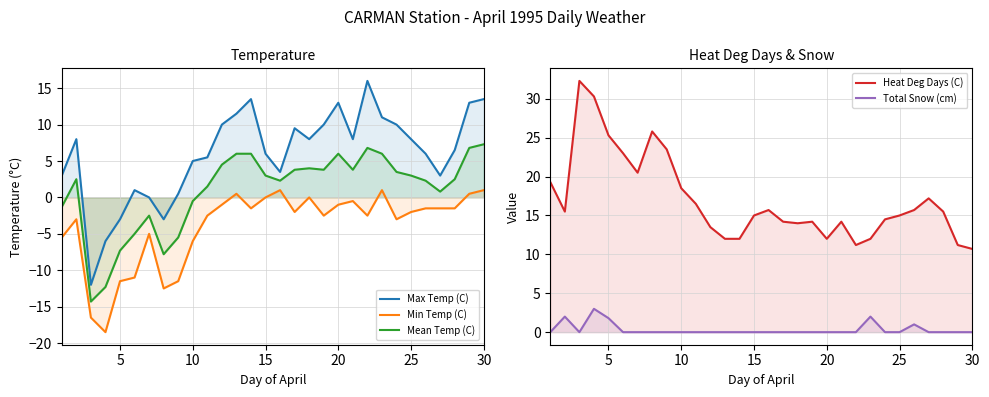

What is the minimum value for Max Temp (C)?

-12.0